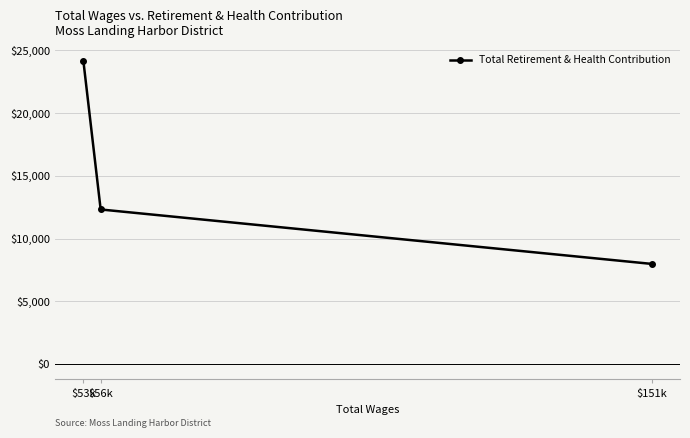

What is the greatest value displayed?

24132